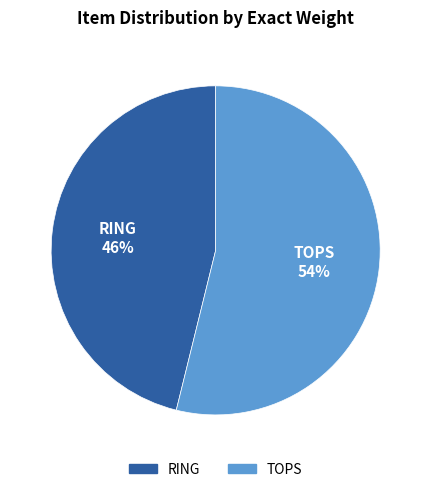

What is the majority slice?

TOPS